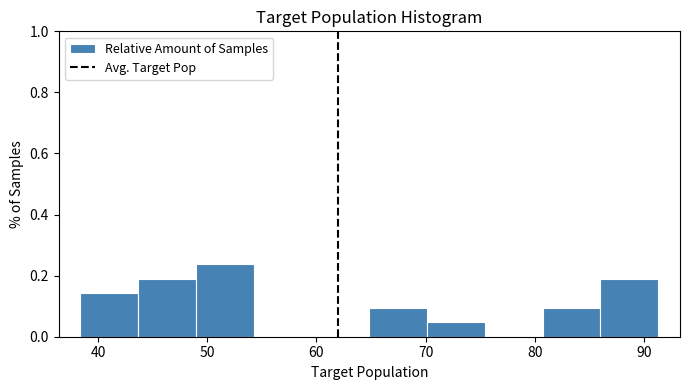

Reading left to right, transcribe this chart: for each bar, give the range it covers on the x-axis and its height. Neither the bar edges nor the heights are printed on the chart, so give them approximately, as read against the axes.

38 to 44: 0.14
44 to 49: 0.20
49 to 54: 0.24
54 to 60: 0
60 to 65: 0
65 to 70: 0.10
70 to 75: 0.04
75 to 81: 0
81 to 86: 0.10
86 to 91: 0.20